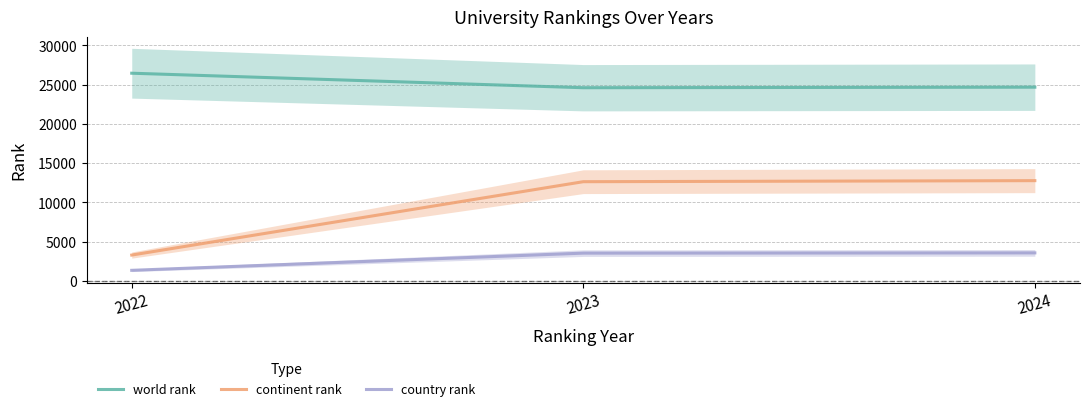

How many series are shown in this chart?

3